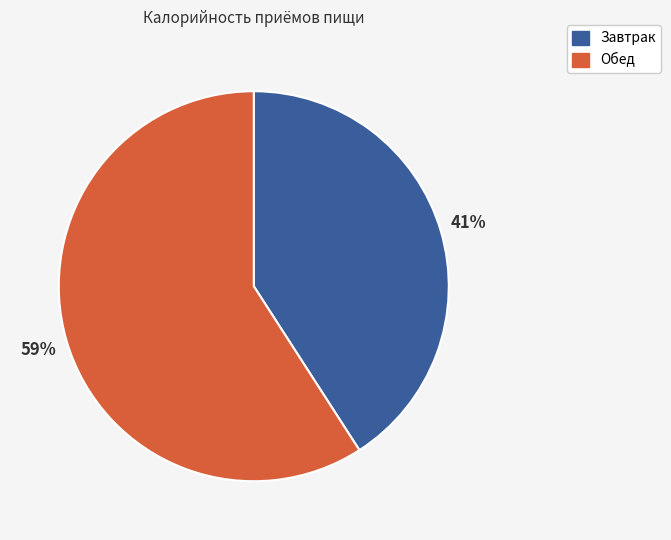

What percentage is the Обед slice, to the nearest percent?

59%